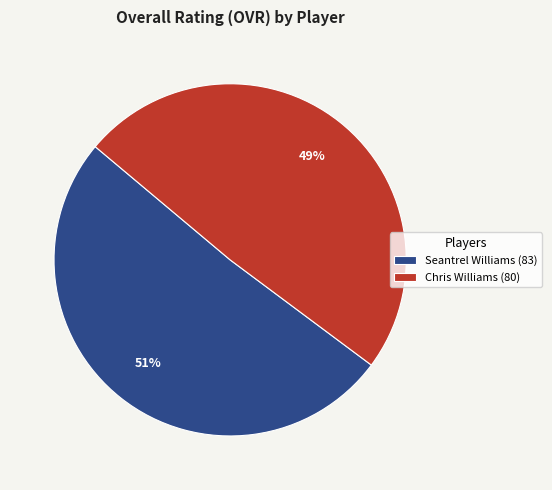

To the nearest percent, what is the difference between the Seantrel Williams and Chris Williams slice percentages?

2%